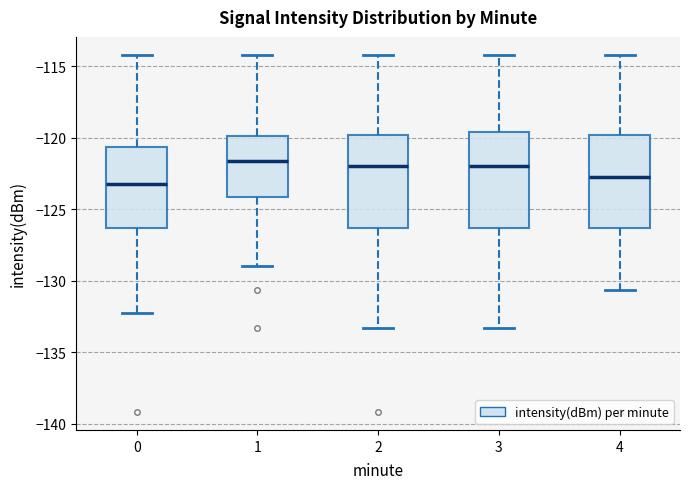

Where does the upper whisker of the box at x = 4 end on the y-axis? The values are not printed on the chart, so give them approximately, as read against the axis.

-114.0